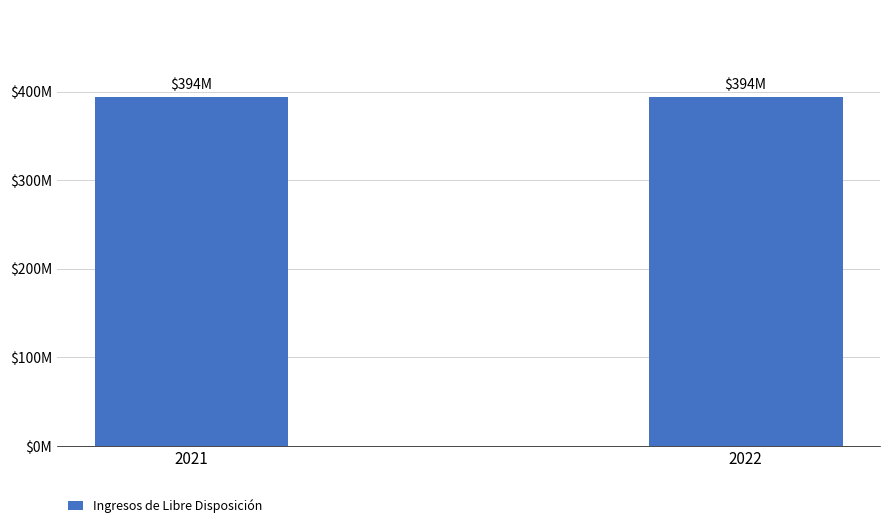

What is the value of the 1st bar from the left?

394000000